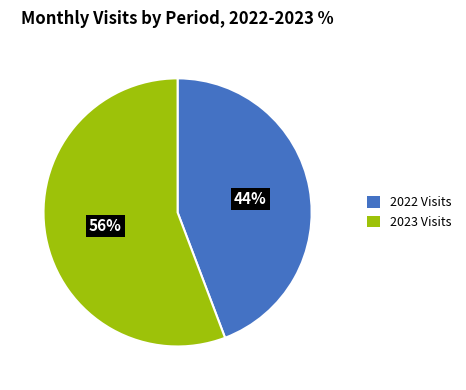

Count the number of slices in the pie.

2